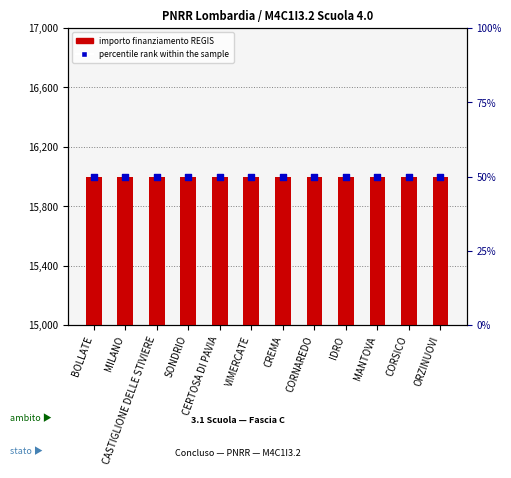

Which series has the widest spread of Y values?

importo finanziamento REGIS